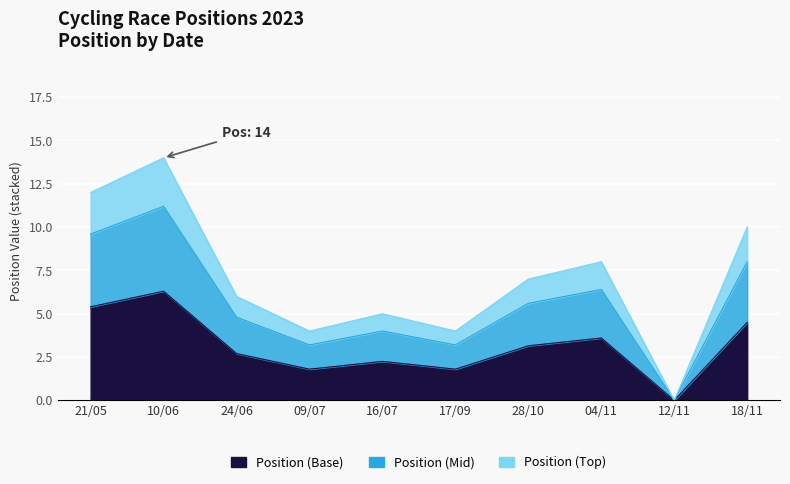

At which category does the chart reach its peak across all series?

10/06